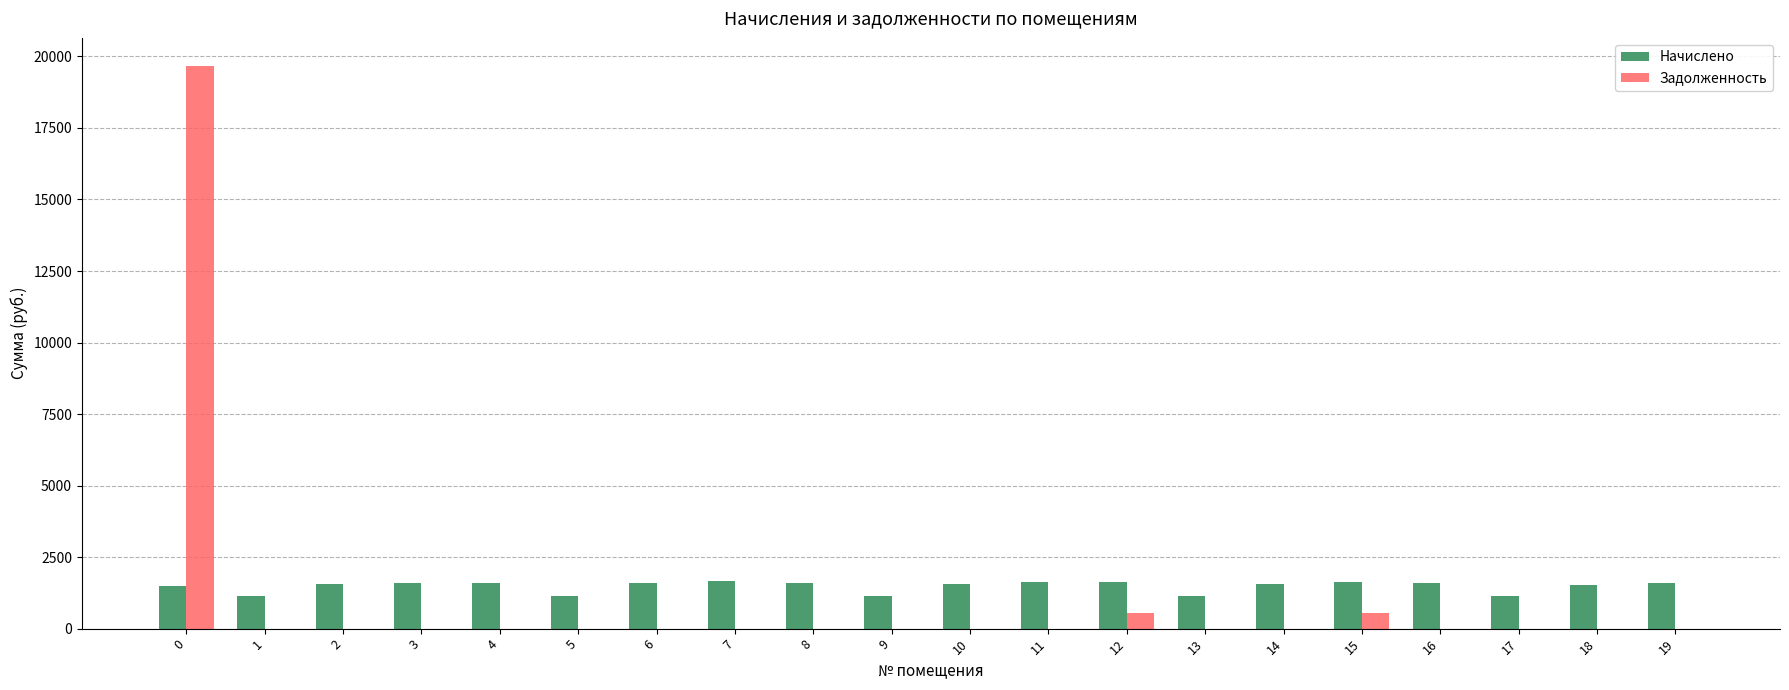

The value of Начислено at 16 is 1607.5. True or false?

True